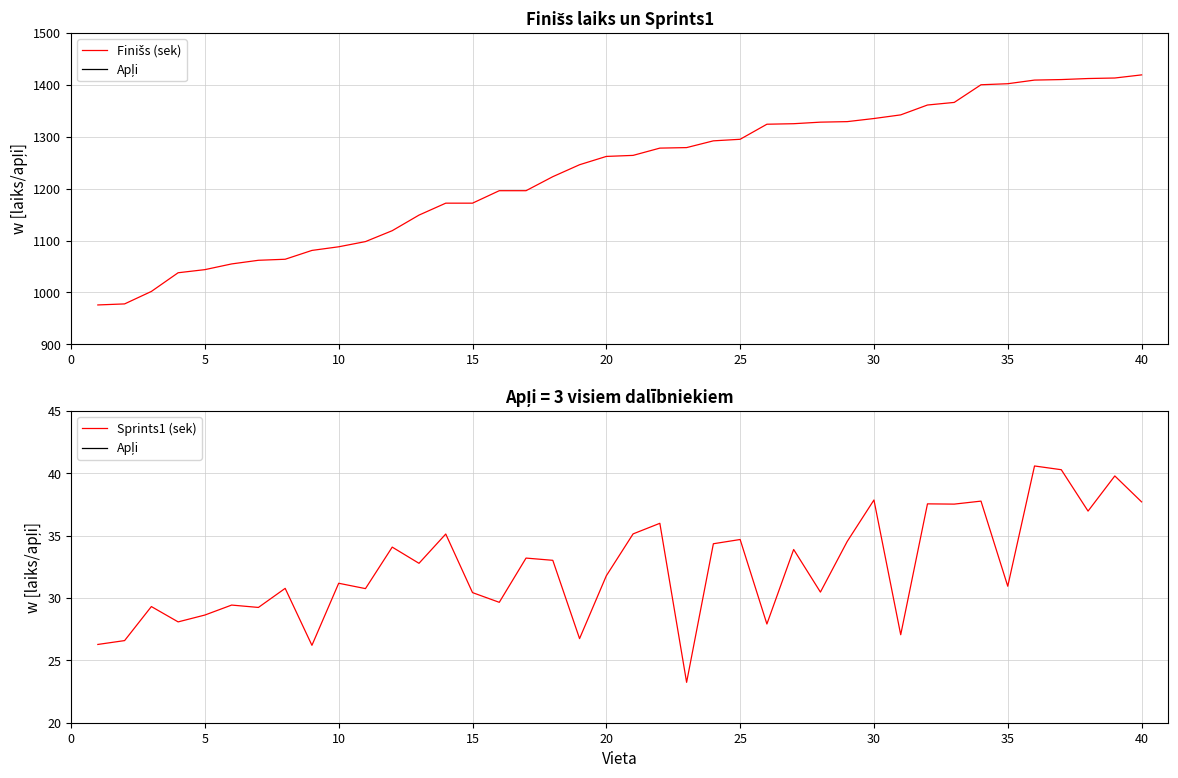

True or false: Sprints1 (sek) has a value of 37.7 at 40.

True